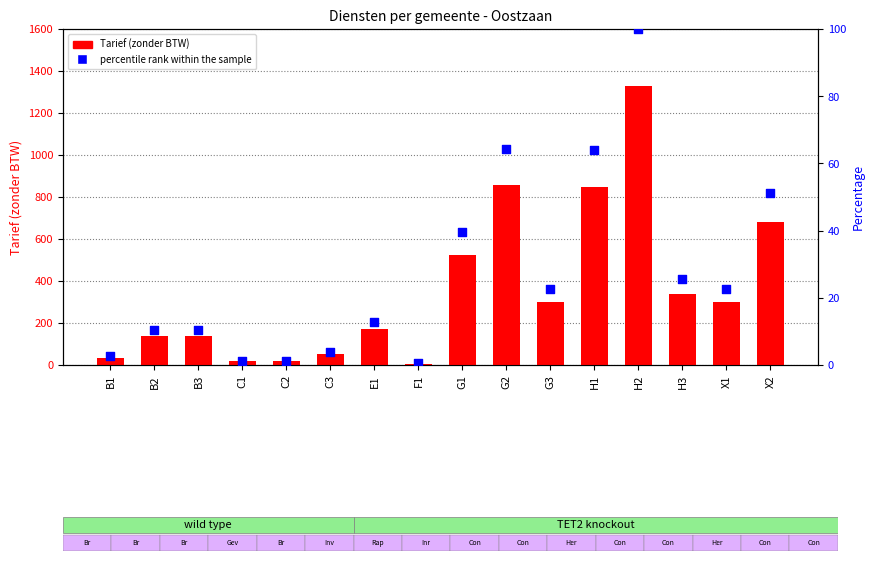

At which category is the sum across all series the highest?

H2